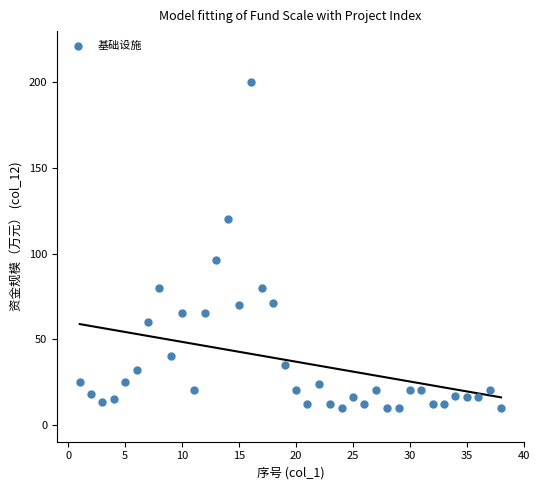

What is the range of X values (max minus min)?

37